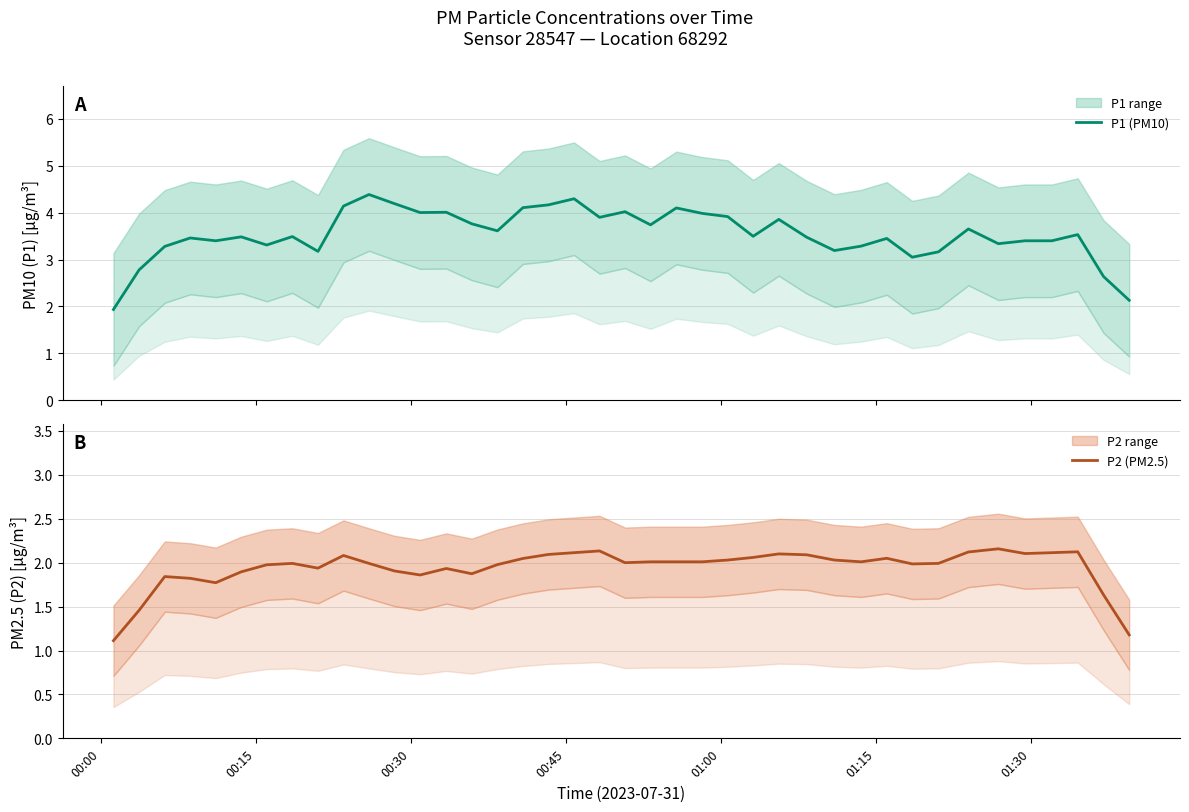

The P2 (PM2.5) series shows 3.8 at 35. True or false?

False